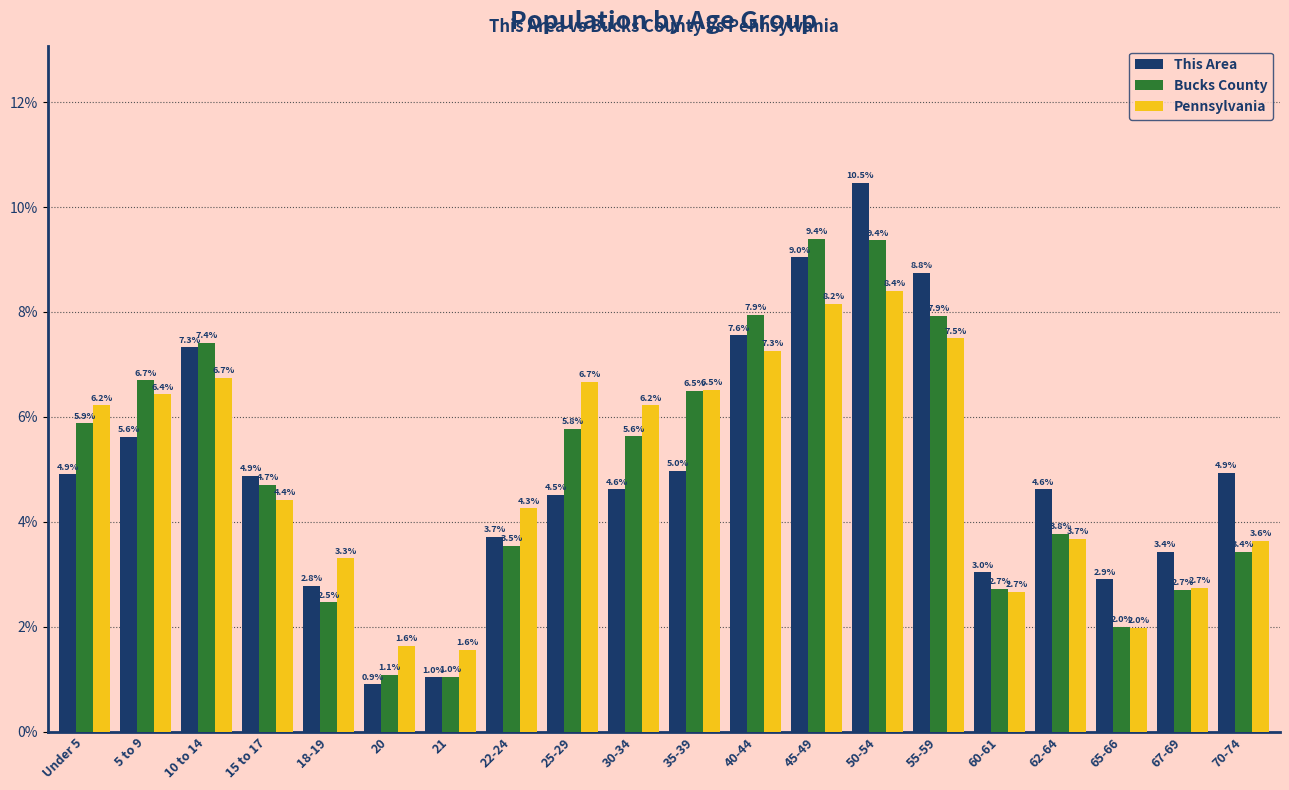

Reading left to right, transcribe all the data shown in this chart.

This Area: Under 5=4.9	5 to 9=5.6	10 to 14=7.3	15 to 17=4.9	18-19=2.8	20=0.9	21=1.0	22-24=3.7	25-29=4.5	30-34=4.6	35-39=5.0	40-44=7.6	45-49=9.0	50-54=10.5	55-59=8.8	60-61=3.0	62-64=4.6	65-66=2.9	67-69=3.4	70-74=4.9
Bucks County: Under 5=5.9	5 to 9=6.7	10 to 14=7.4	15 to 17=4.7	18-19=2.5	20=1.1	21=1.0	22-24=3.5	25-29=5.8	30-34=5.6	35-39=6.5	40-44=7.9	45-49=9.4	50-54=9.4	55-59=7.9	60-61=2.7	62-64=3.8	65-66=2.0	67-69=2.7	70-74=3.4
Pennsylvania: Under 5=6.2	5 to 9=6.4	10 to 14=6.7	15 to 17=4.4	18-19=3.3	20=1.6	21=1.6	22-24=4.3	25-29=6.7	30-34=6.2	35-39=6.5	40-44=7.3	45-49=8.2	50-54=8.4	55-59=7.5	60-61=2.7	62-64=3.7	65-66=2.0	67-69=2.7	70-74=3.6